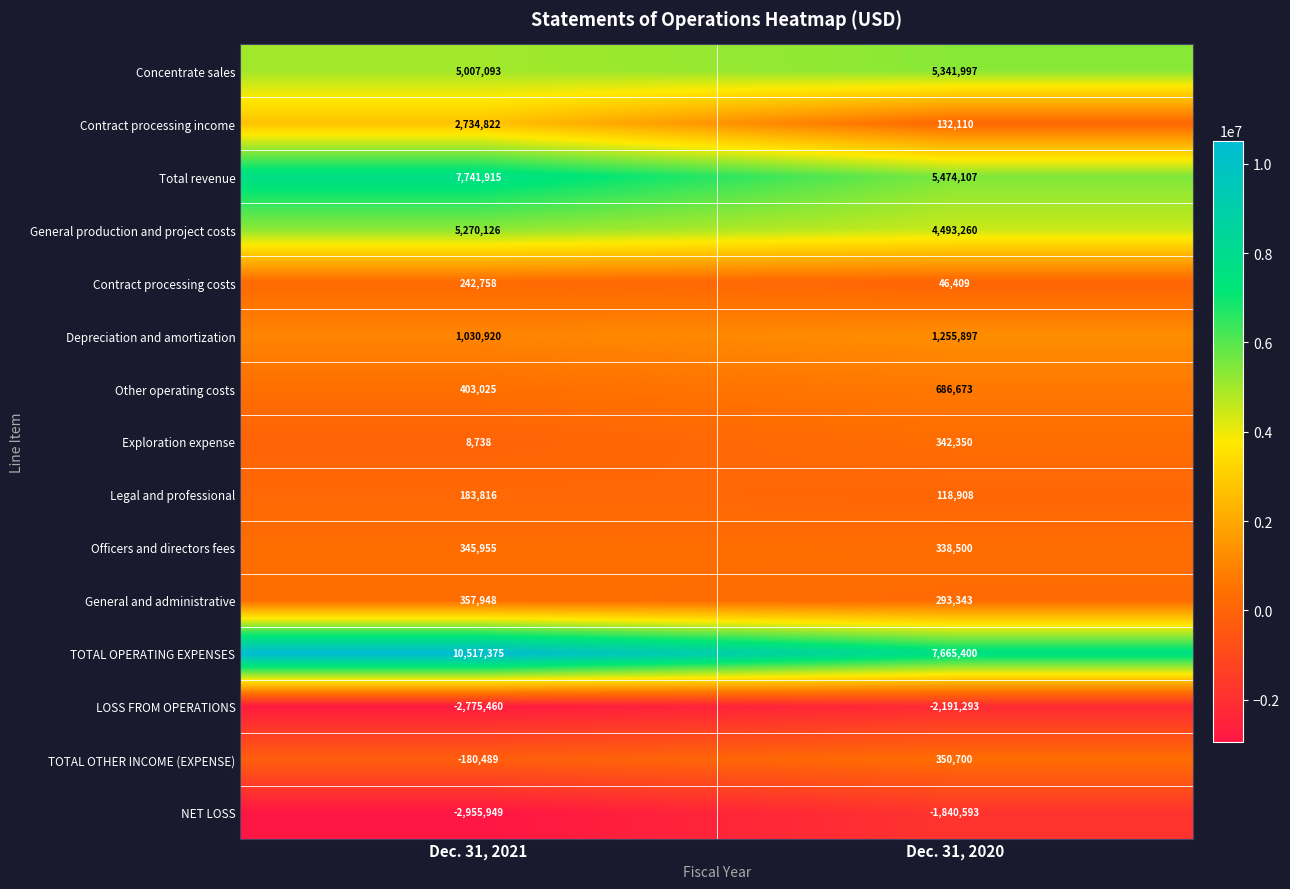

What is the difference between the highest and lowest values at Dec. 31, 2020?

9856693